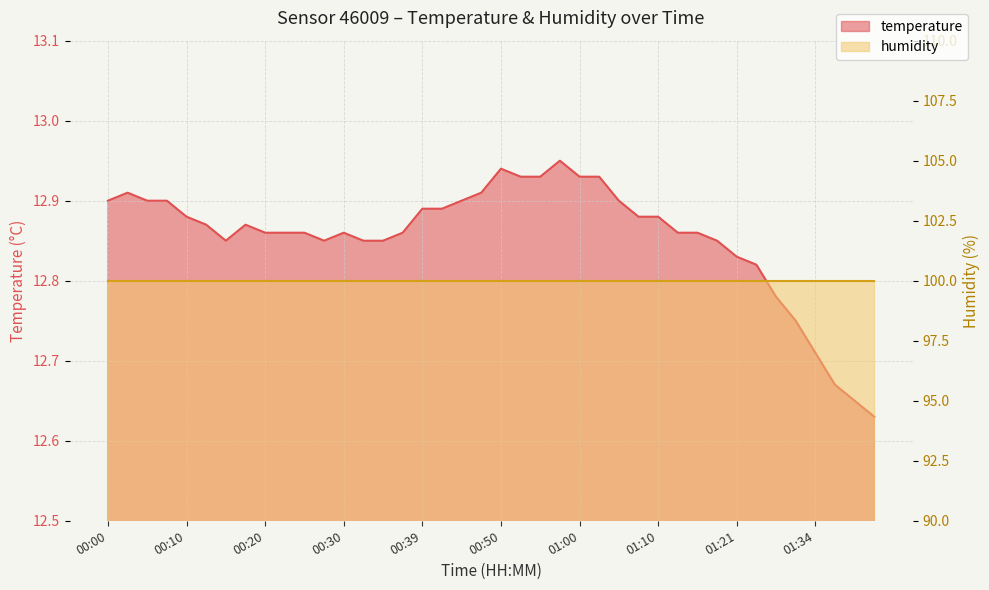

What is the change in value from 00:00 to 01:24?

-0.1